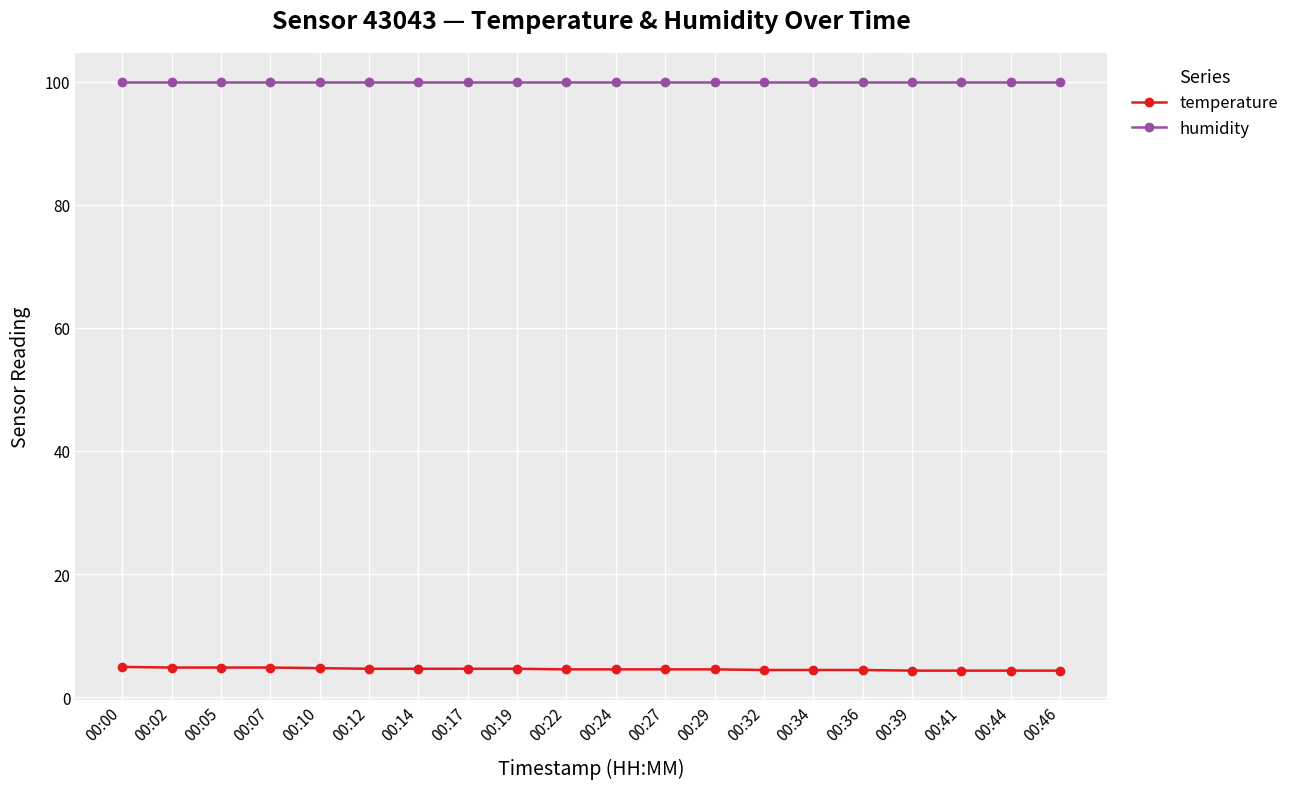

What is the spread (max minus min) of values at 00:29?

95.4